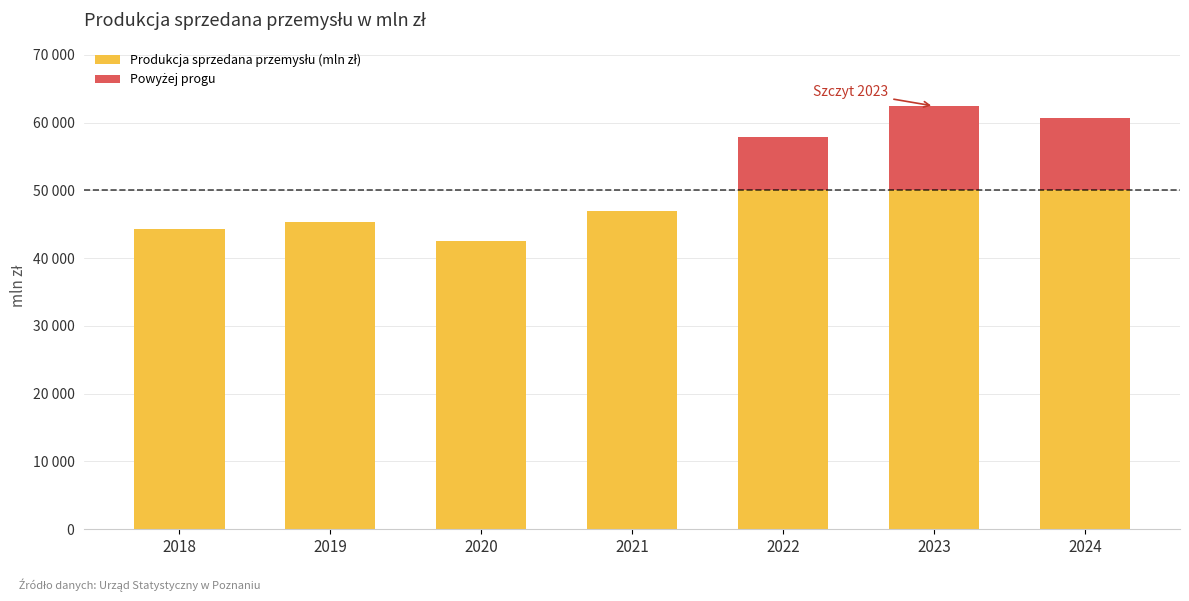

What is the sum of the Powyżej progu values at 2019 and 2024?

10656.8